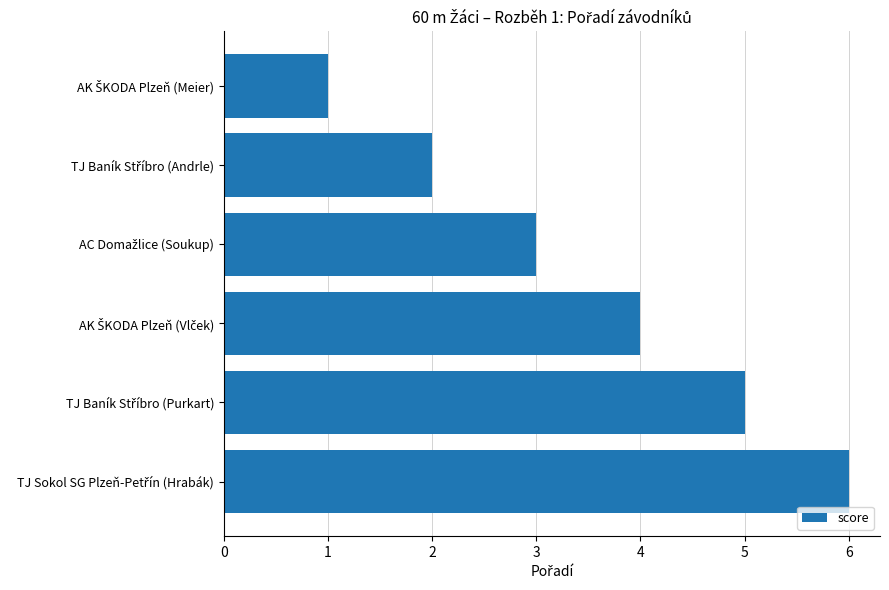

What is the difference between the maximum and minimum values?

5